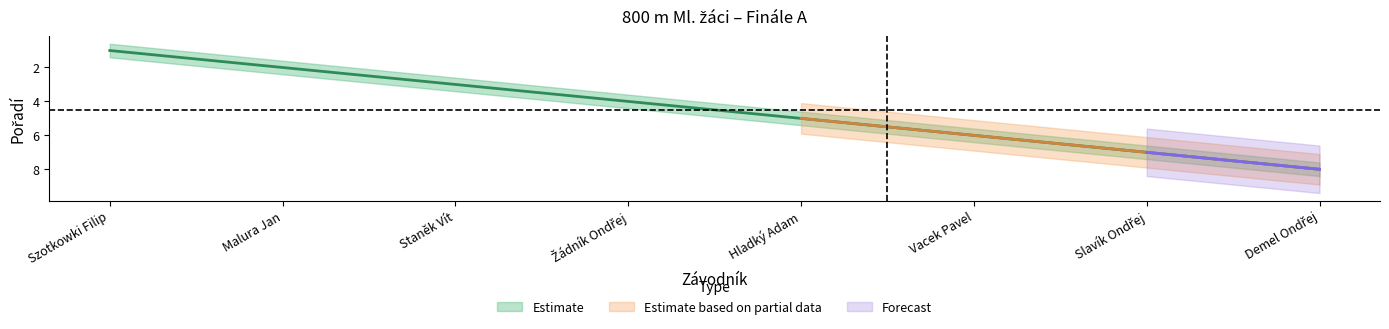

How many values in the Pořadí_upper series are below 5?

4